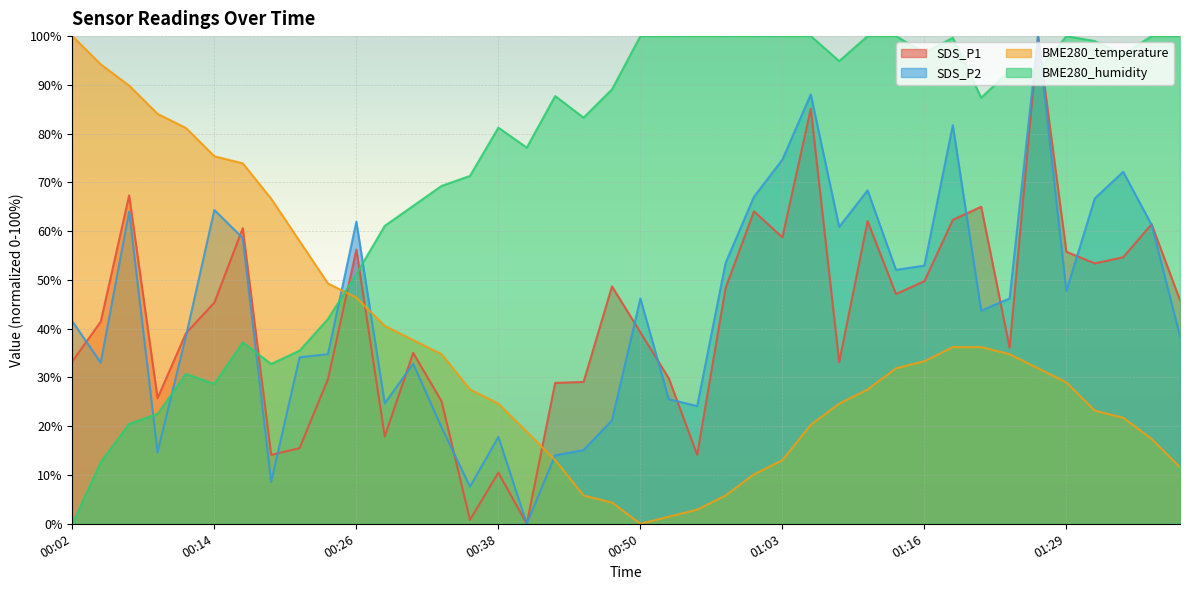

What is the greatest value displayed?

100.0